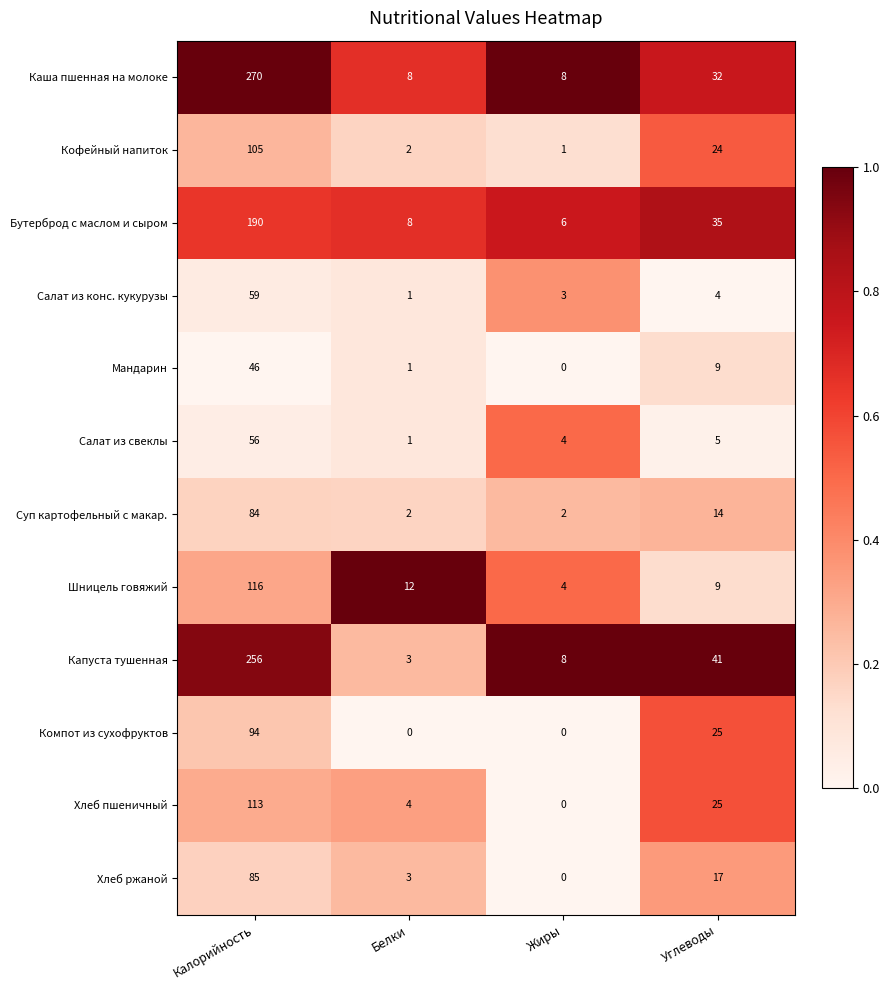

At how many categories does at least one series exceed 0?

4